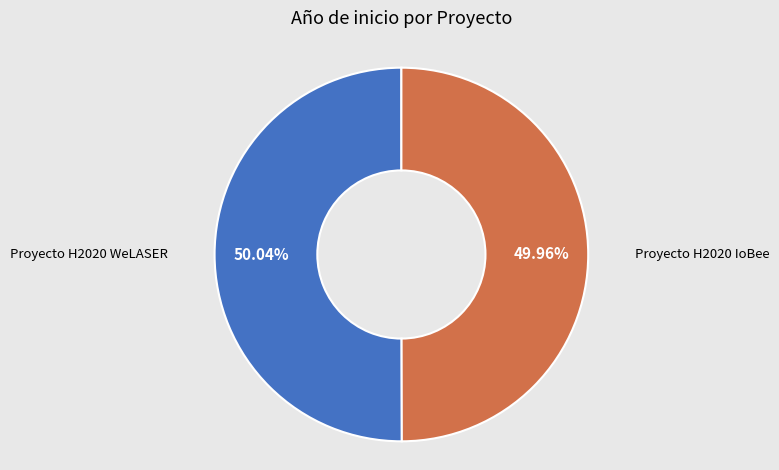

Is there any slice that represents more than half of the pie?

Yes